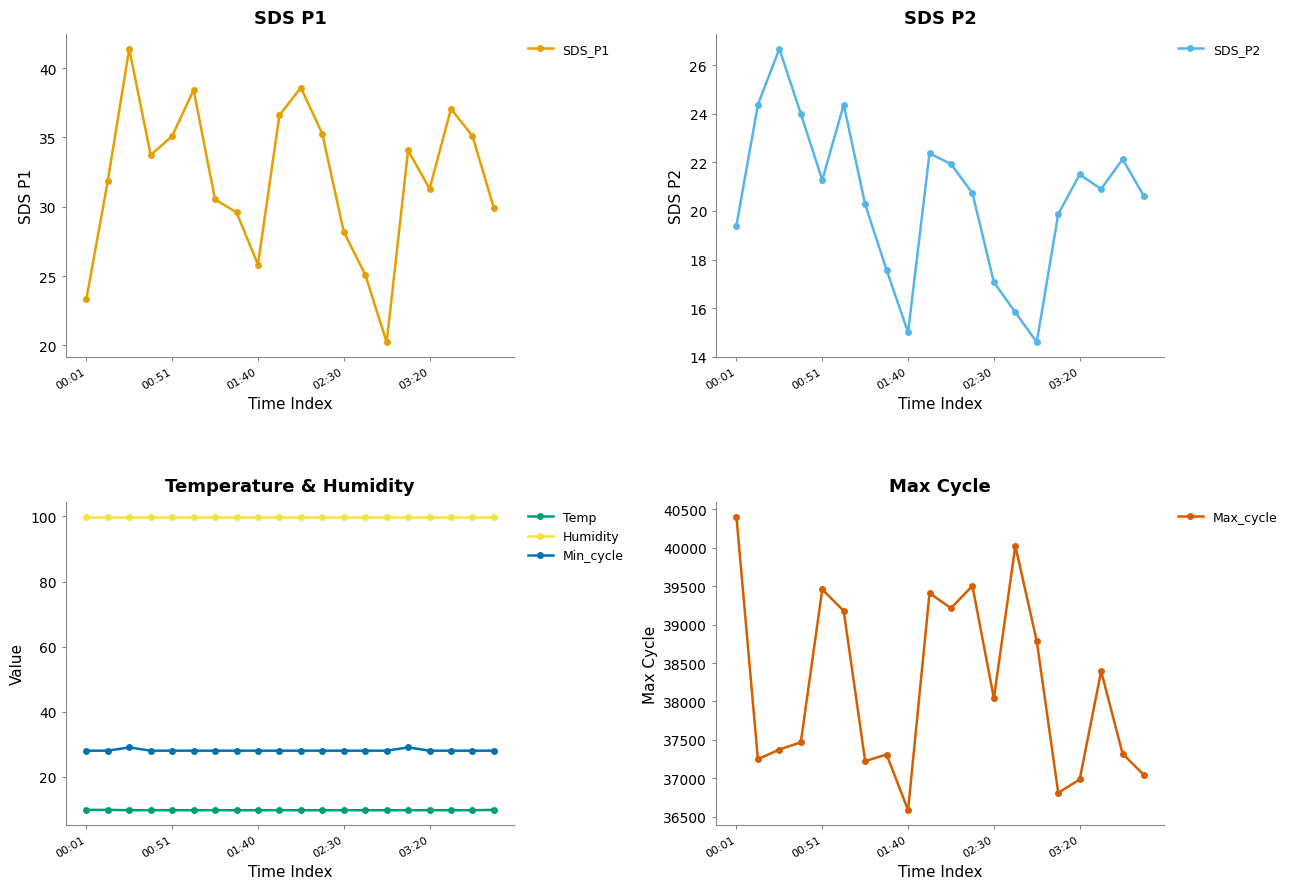

True or false: SDS_P1 has a value of 37.1 at 17.

True